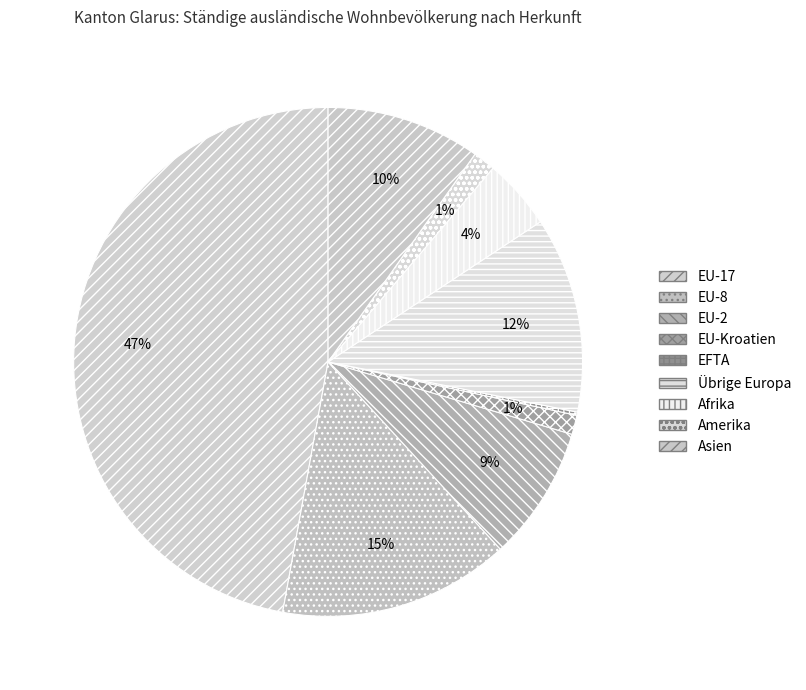

Which category has the biggest portion of the pie?

EU-17